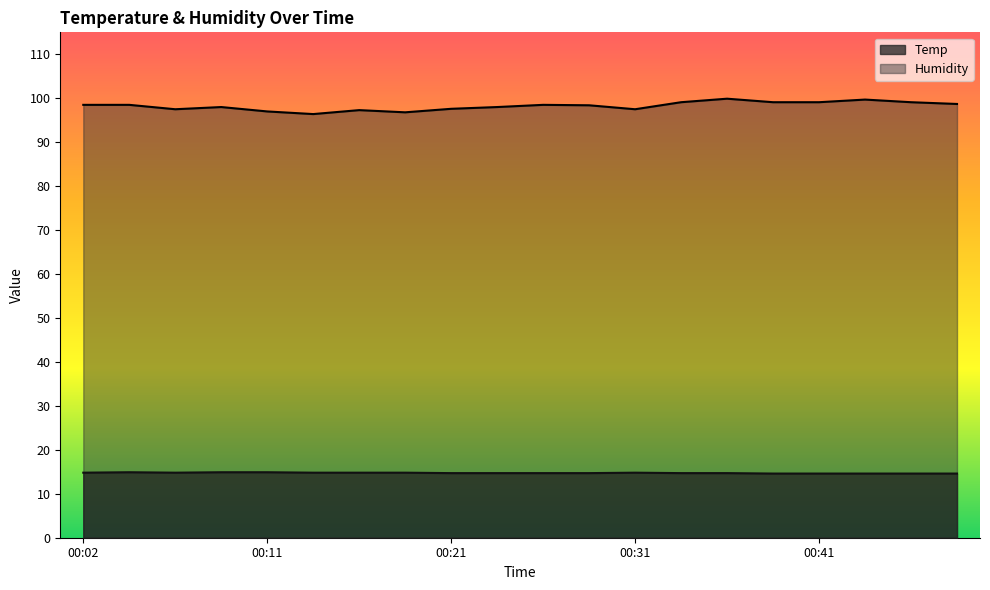

The Humidity series shows 98.0 at 00:24. True or false?

True